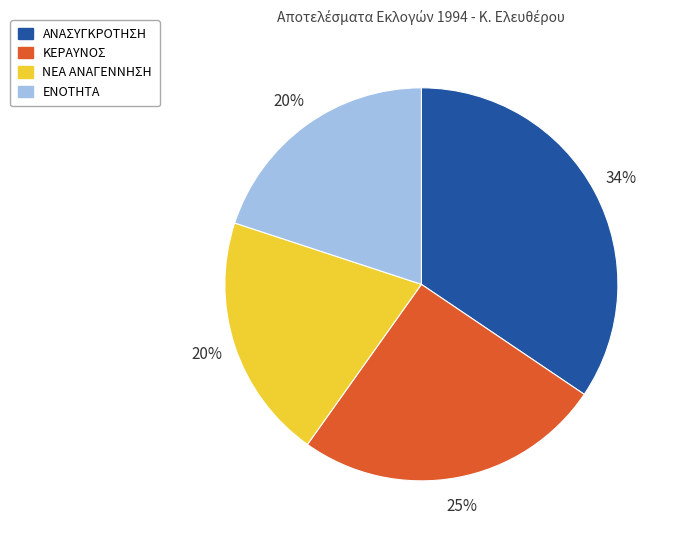

To the nearest percent, what percentage of the pie is ΚΕΡΑΥΝΟΣ?

25%